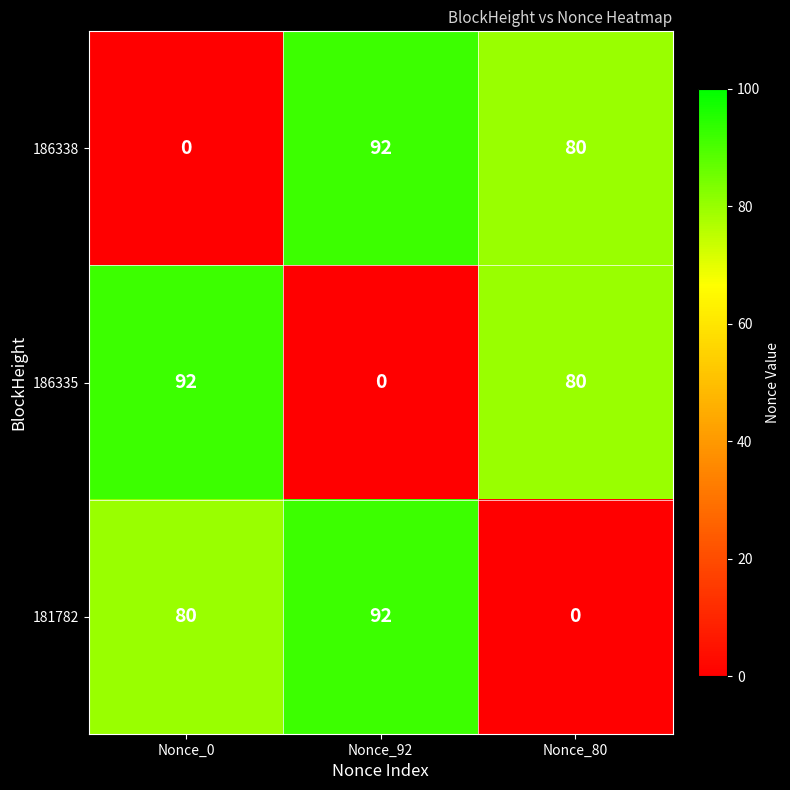

What is the spread (max minus min) of values at Nonce_92?

92